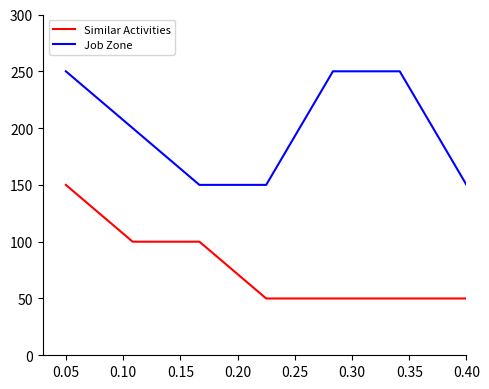

Rank the series by their maximum value, from lowest to highest.

Similar Activities, Job Zone